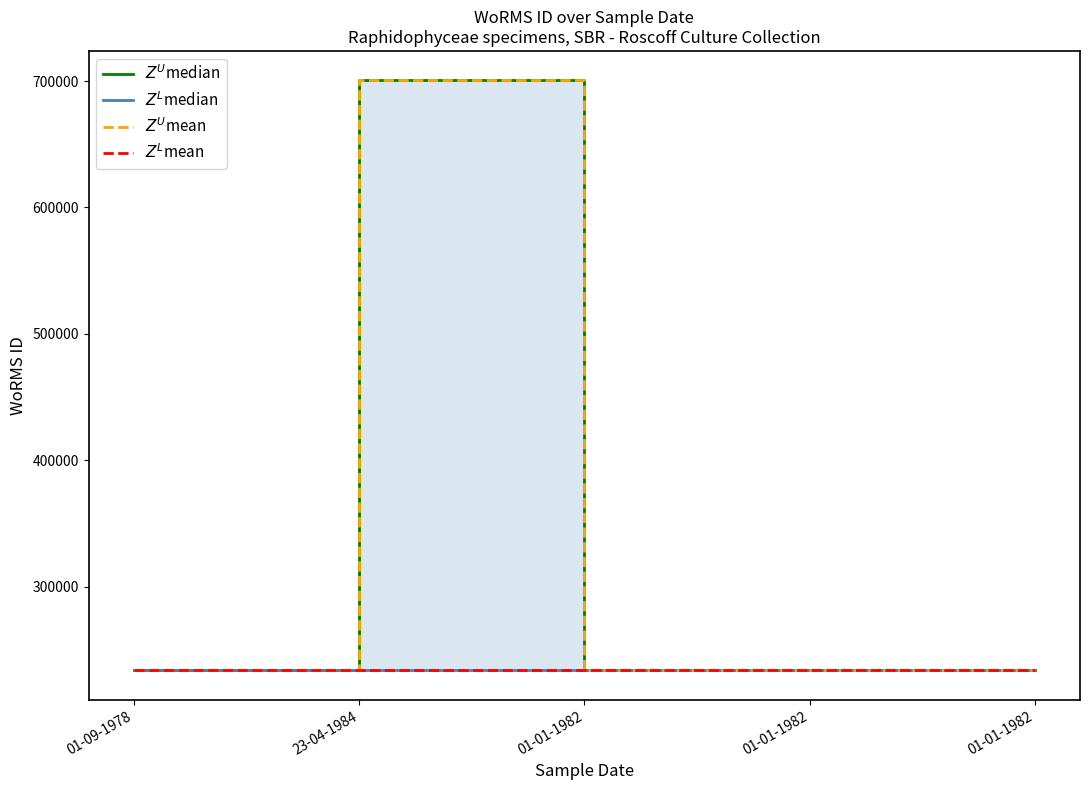

At which category does the chart reach its peak across all series?

23-04-1984